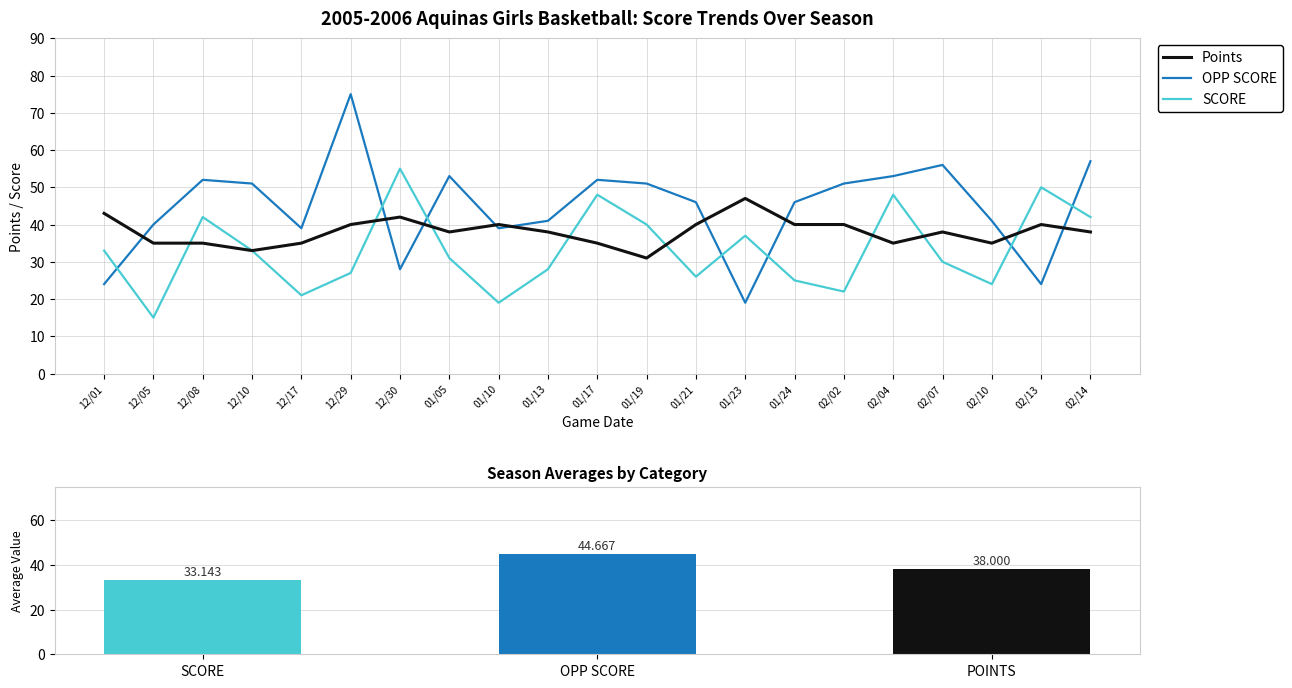

Rank the categories by SCORE value from highest to lowest.

12/30, 02/13, 01/17, 02/04, 12/08, 02/14, 01/19, 01/23, 12/01, 12/10, 01/05, 02/07, 01/13, 12/29, 01/21, 01/24, 02/10, 02/02, 12/17, 01/10, 12/05